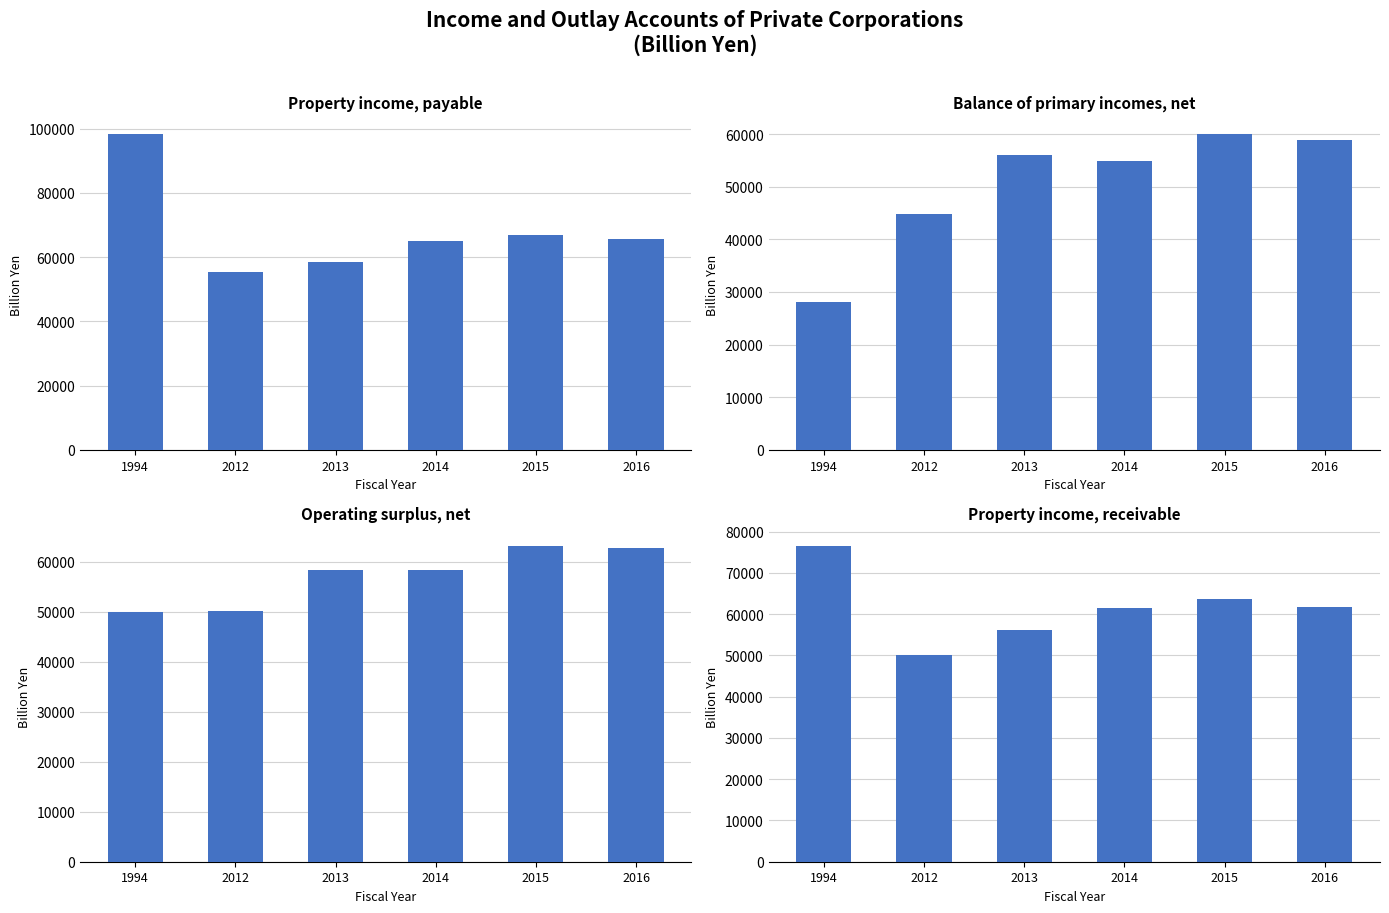

Reading right to left, extract all data points from this chart.

Property income, payable: 65569.6	66812.7	64955.9	58476.6	55220.3	98351.1
Balance of primary incomes, net: 58895.7	59996.0	54832.0	56071.9	44883.3	28119.6
Operating surplus, net: 62711.5	63157.6	58360.1	58360.4	50118.0	49966.0
Property income, receivable: 61753.8	63651.1	61427.8	56188.1	49985.5	76504.6